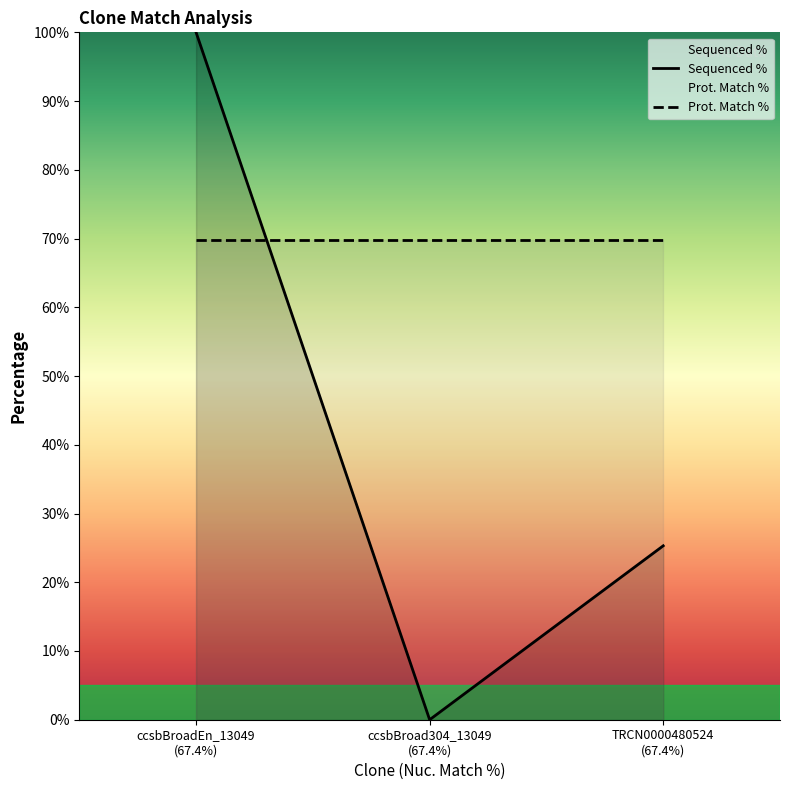

Which series has the largest range (max minus min)?

Sequenced %